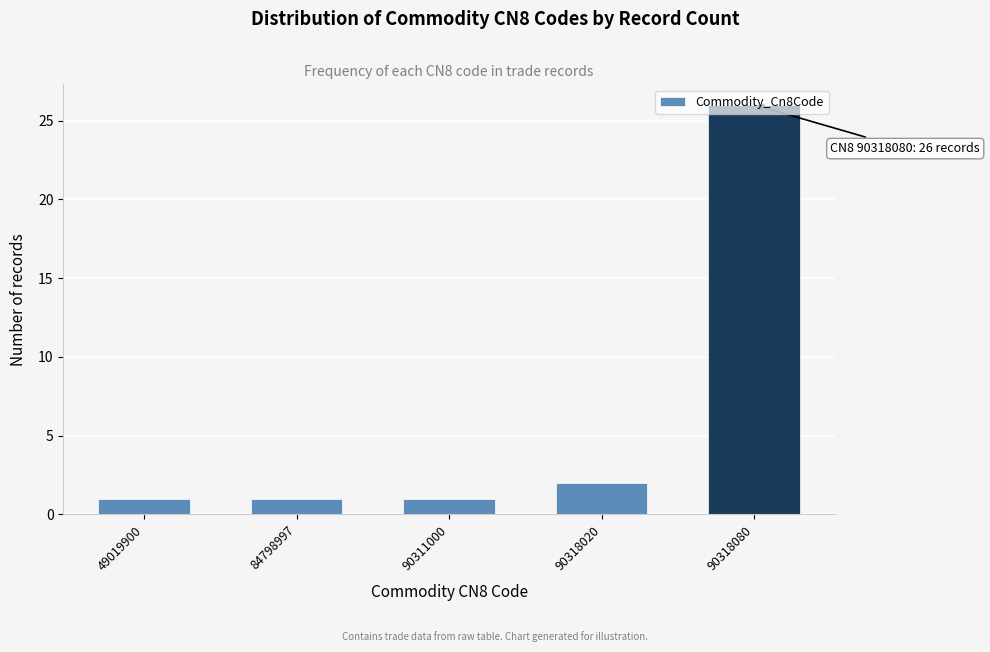

Approximately how many times larger is the value at 90311000 compared to 84798997?

1.0